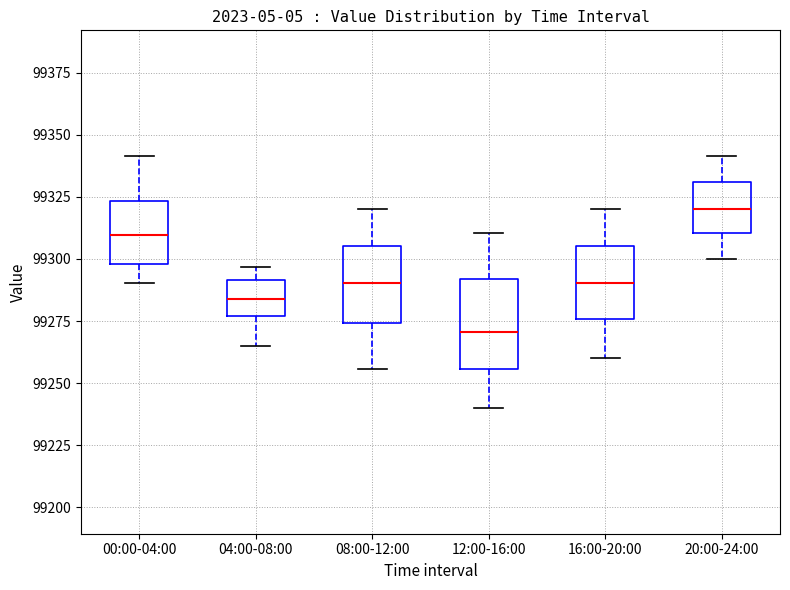

Reading left to right, read every box against the y-axis: the position of its median line, the range the box covers, and the ends of its whiskers. The values are not printed on the chart, so give them approximately, as read against the axis.

00:00-04:00: median 99310, box 99300 to 99325, whiskers 99290 to 99340
04:00-08:00: median 99285, box 99275 to 99290, whiskers 99265 to 99295
08:00-12:00: median 99290, box 99275 to 99305, whiskers 99255 to 99320
12:00-16:00: median 99270, box 99255 to 99290, whiskers 99240 to 99310
16:00-20:00: median 99290, box 99275 to 99305, whiskers 99260 to 99320
20:00-24:00: median 99320, box 99310 to 99330, whiskers 99300 to 99340